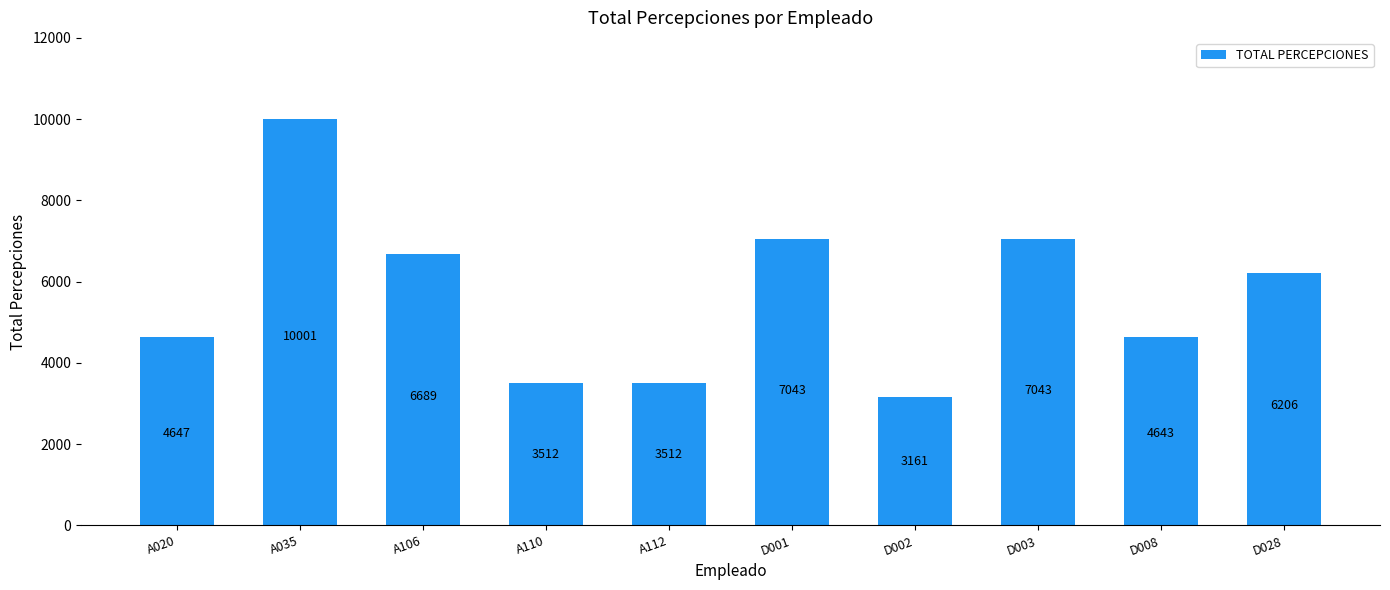

The value at A106 is 6689.0. True or false?

True